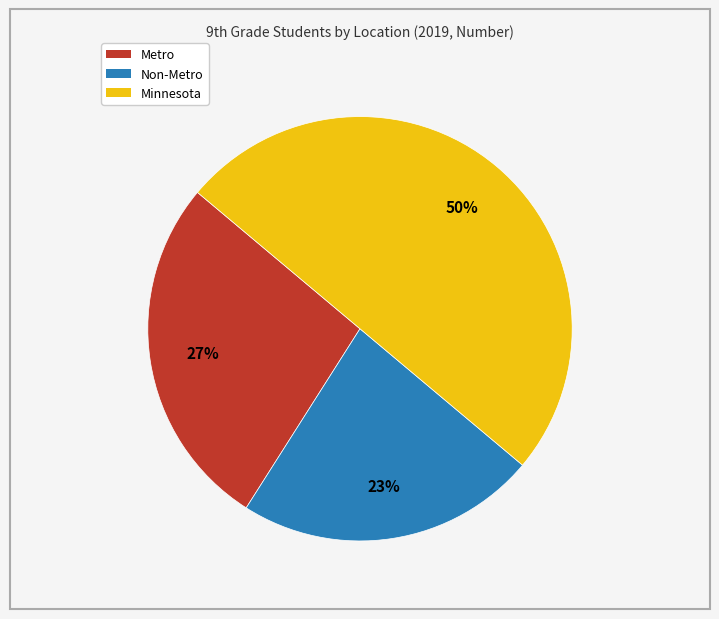

Does Non-Metro represent more than half of the total?

No